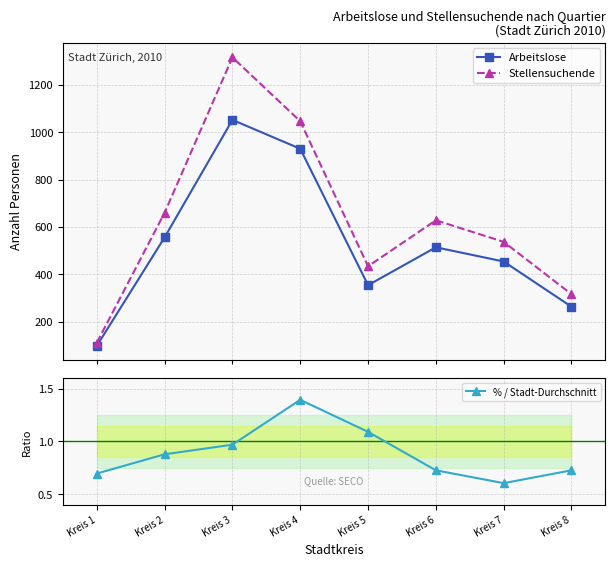

True or false: Arbeitslose and % / Stadt-Durchschnitt intersect in this chart.

False